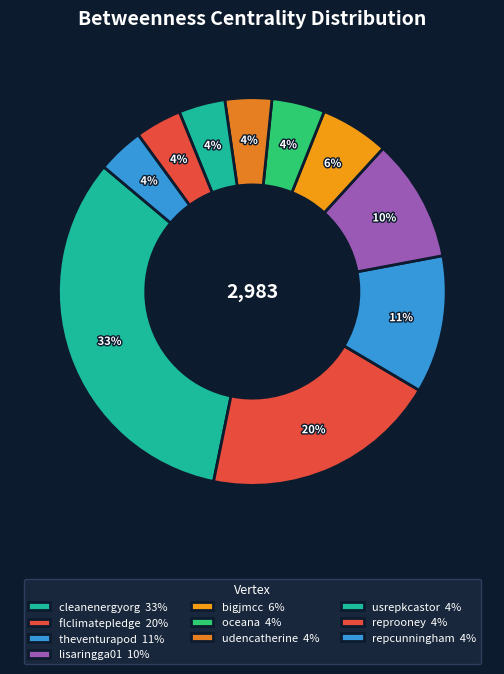

What is the largest slice in the pie chart?

cleanenergyorg